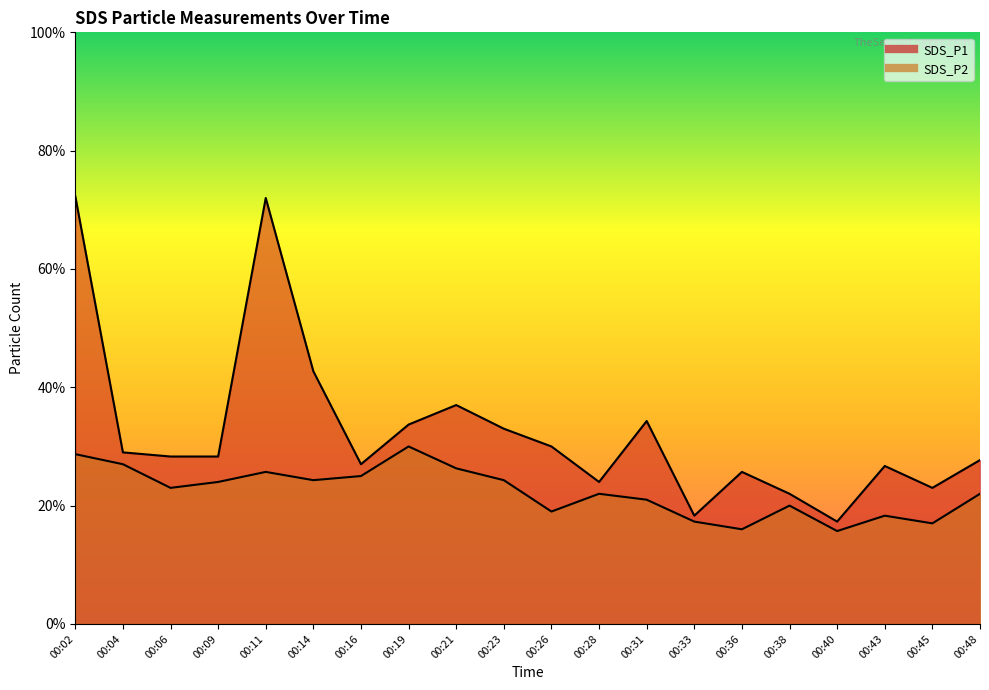

What is the value of the SDS_P2 point at the 1st from the left?

2.9